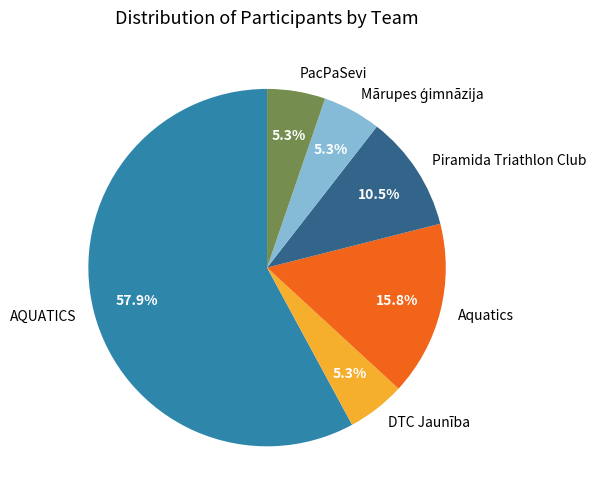

To the nearest percent, what is the difference between the largest and smallest slice percentages?

53%